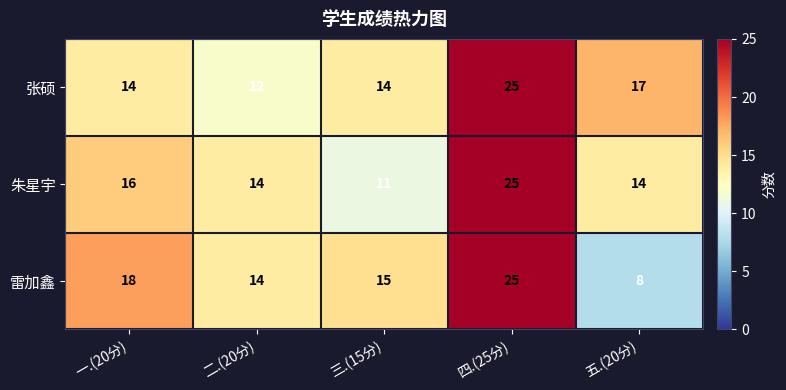

Reading left to right, transcribe all the data shown in this chart.

张硕: 一.(20分)=14	二.(20分)=12	三.(15分)=14	四.(25分)=25	五.(20分)=17
朱星宇: 一.(20分)=16	二.(20分)=14	三.(15分)=11	四.(25分)=25	五.(20分)=14
雷加鑫: 一.(20分)=18	二.(20分)=14	三.(15分)=15	四.(25分)=25	五.(20分)=8